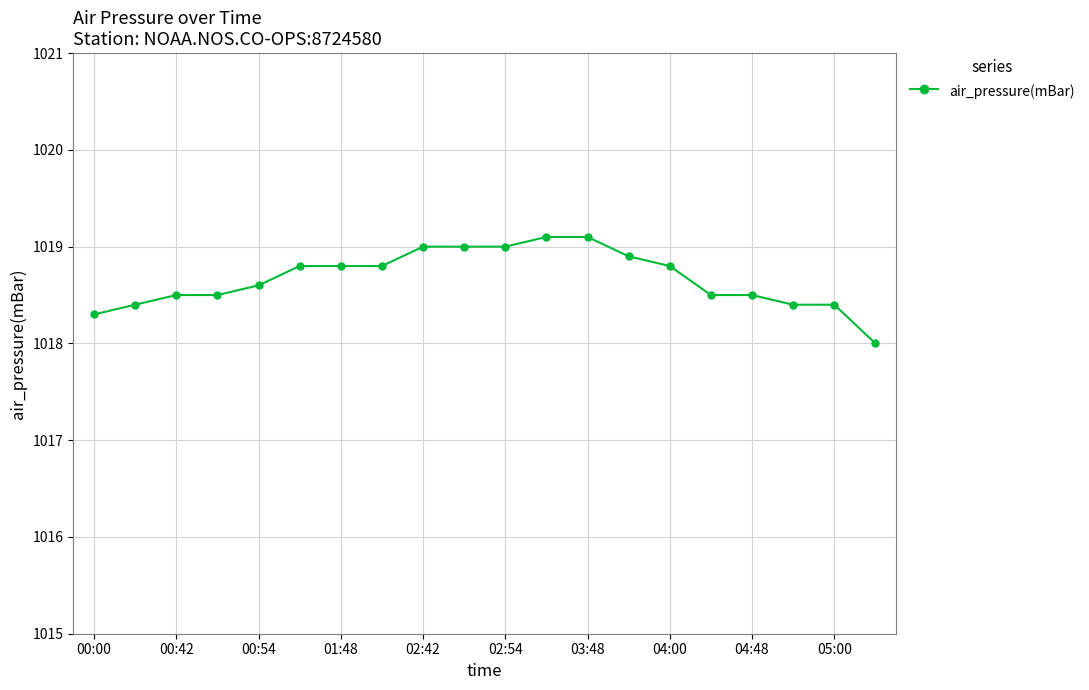

Does the chart have visible grid lines?

Yes